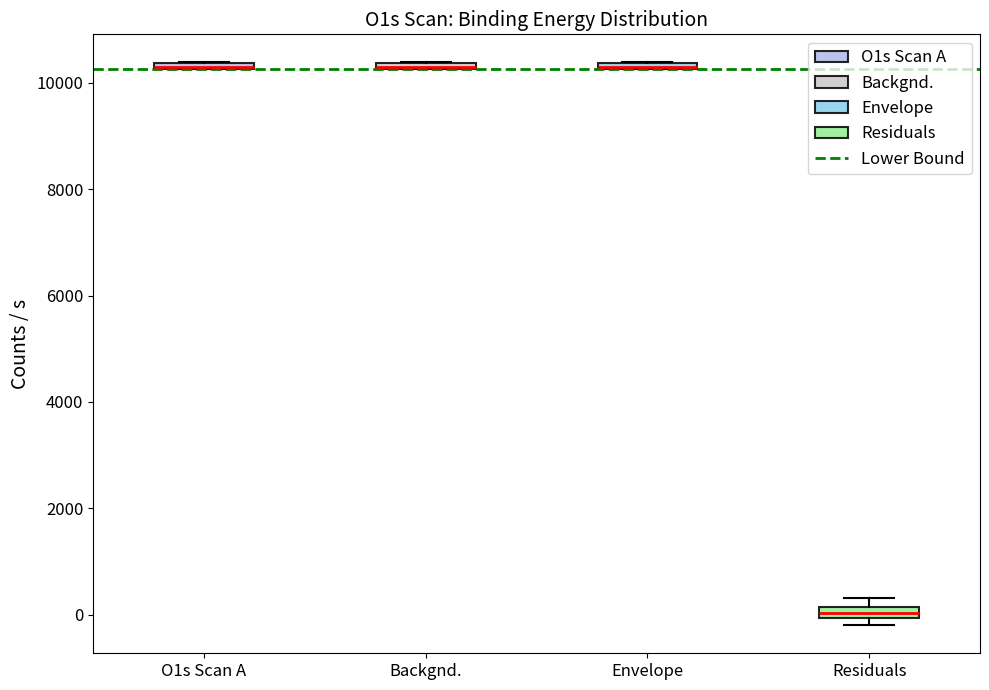

Where is the lower edge of the box for Envelope on the y-axis? The values are not printed on the chart, so give them approximately, as read against the axis.

10200